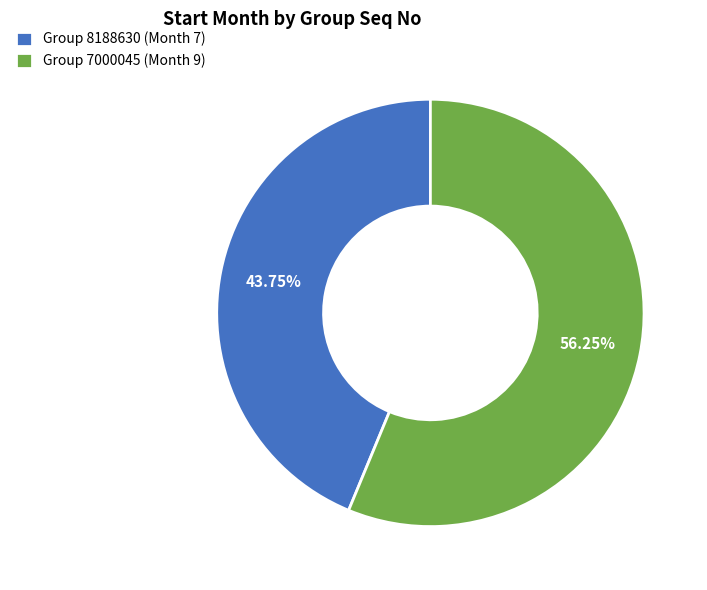

How many slices are in this pie chart?

2